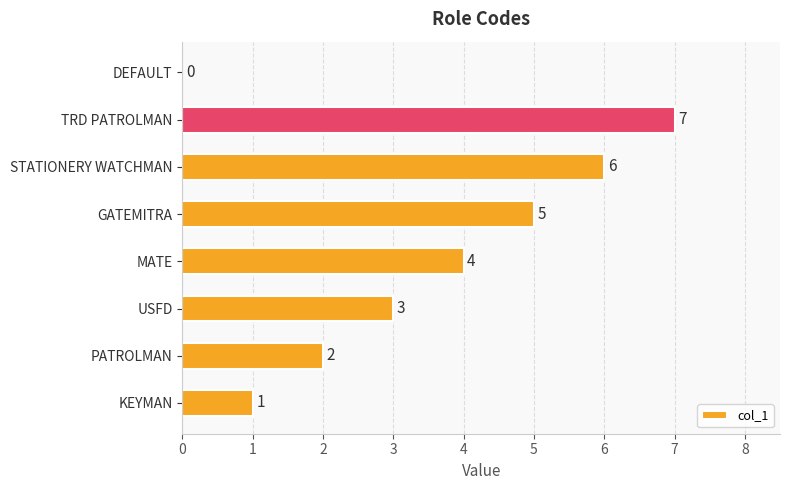

Is it true that the value at MATE is 6?

False